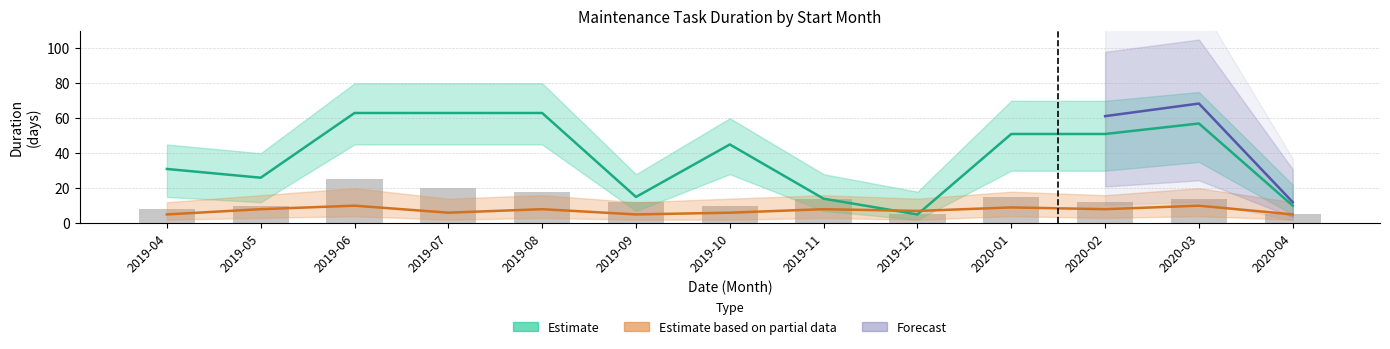

Which category has the lowest value in the Postergable_upper series?

2019-12